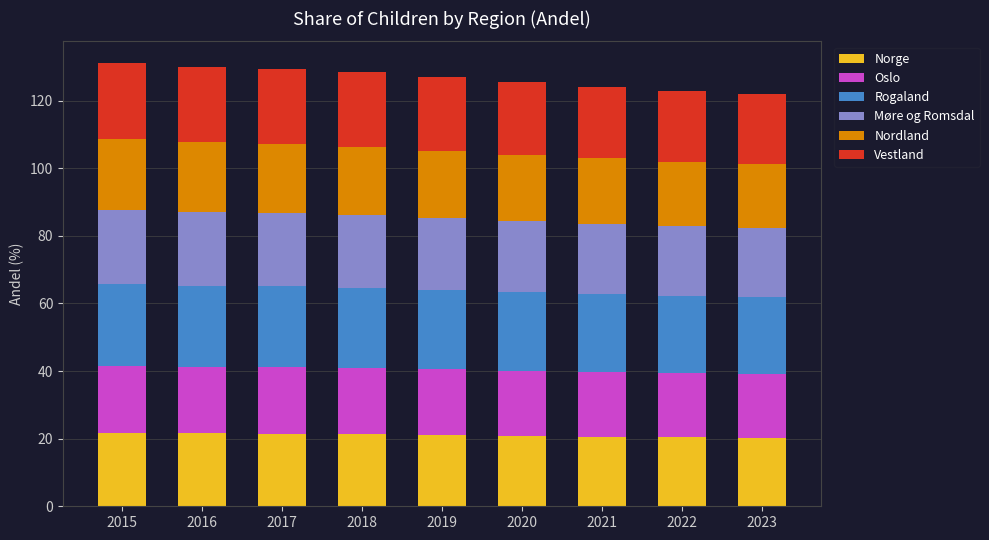

What is the total value across all series at 2017?

129.4